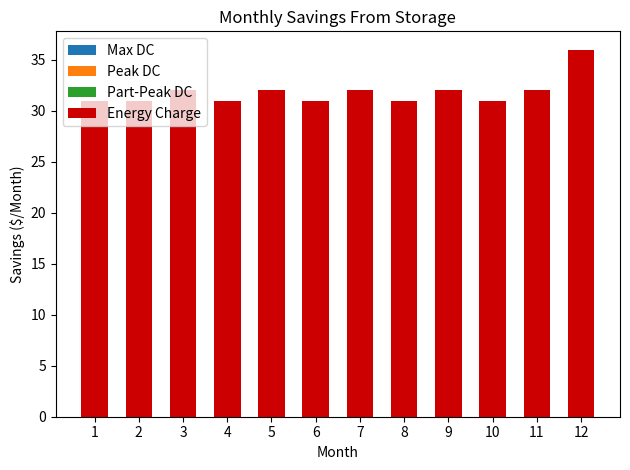

What is the value of the 5th bar from the left?

32